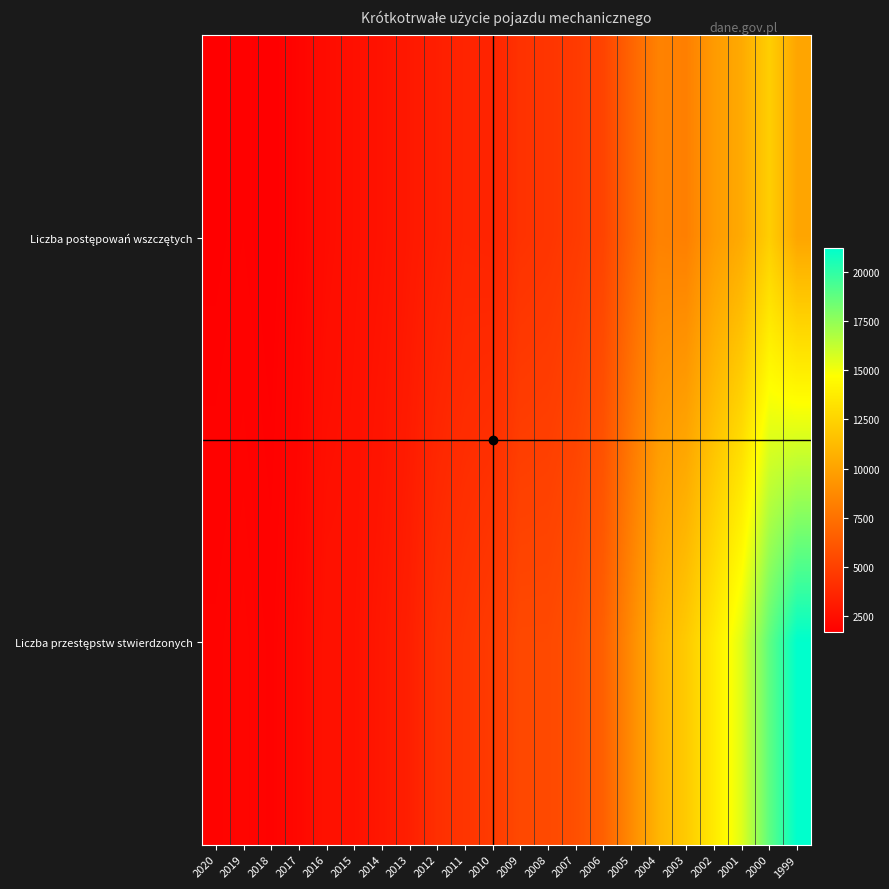

Which series changed the most between 2019 and 2013?

Liczba przestępstw stwierdzonych